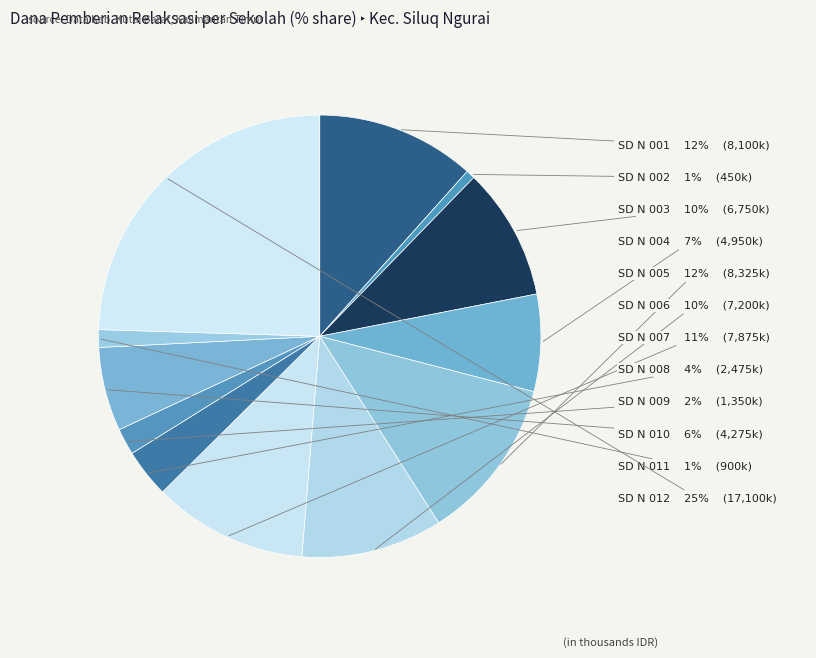

How many segments does this pie chart have?

12